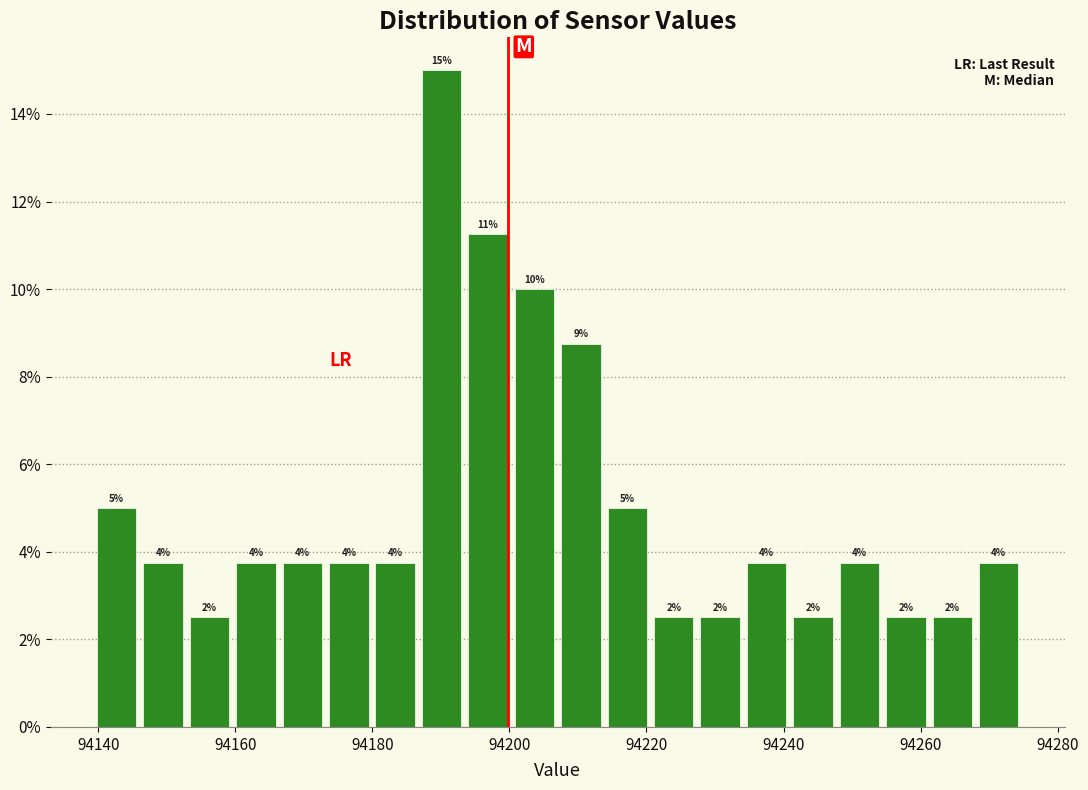

Around what value on the x-axis is the tallest bar? Give the approximate position of its centre, as read against the axis.

94190